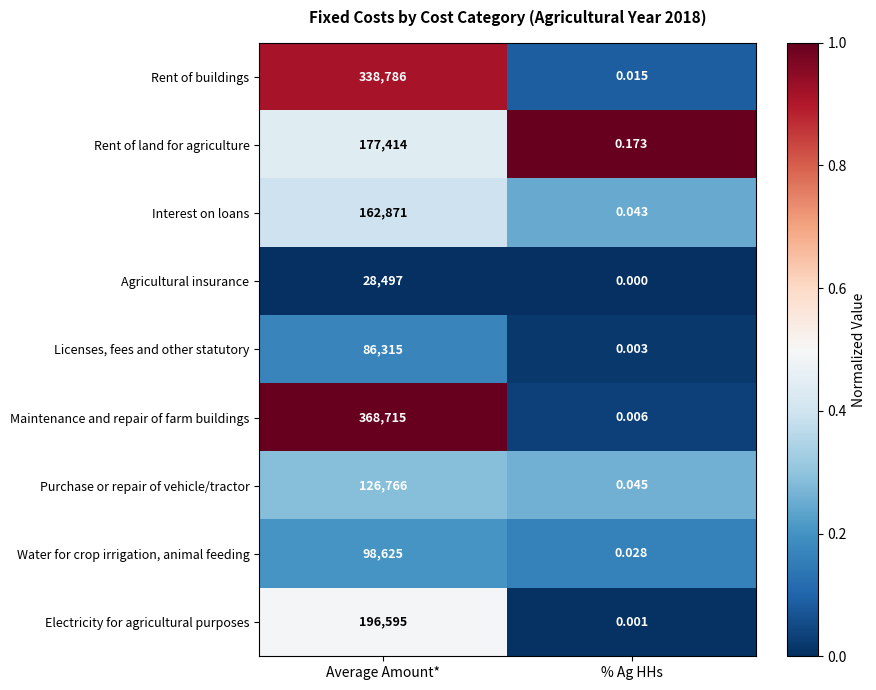

What is the maximum value shown in the chart?

368715.0